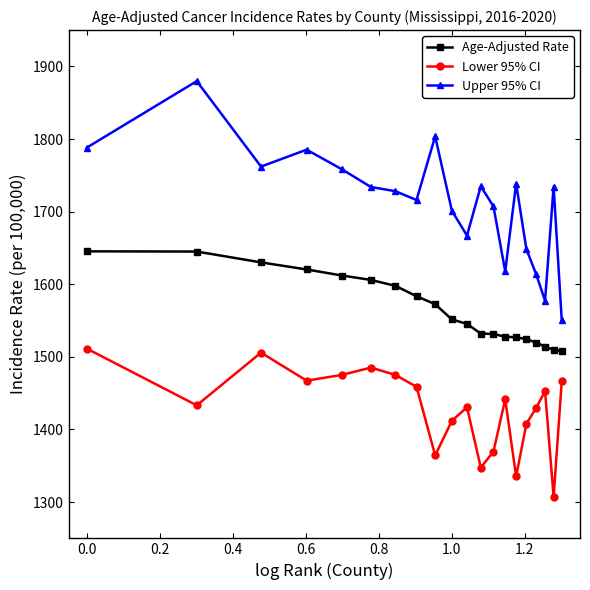

Rank the series by their average value, from highest to lowest.

Upper 95% CI, Age-Adjusted Rate, Lower 95% CI